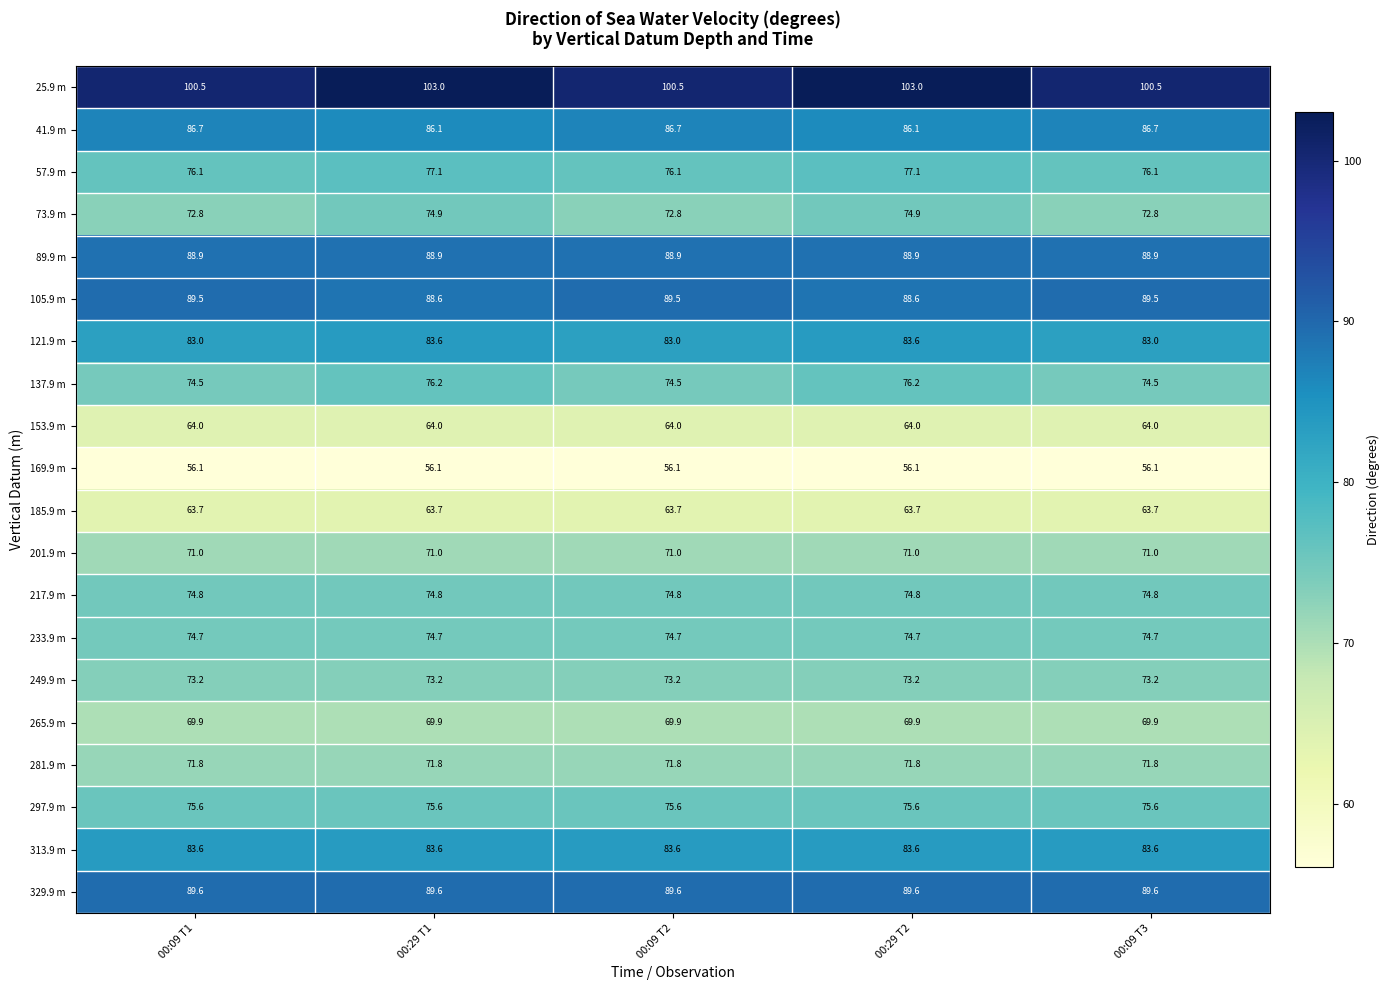

Between 00:29 T2 and 00:09 T3, which series saw the biggest shift?

25.9 m